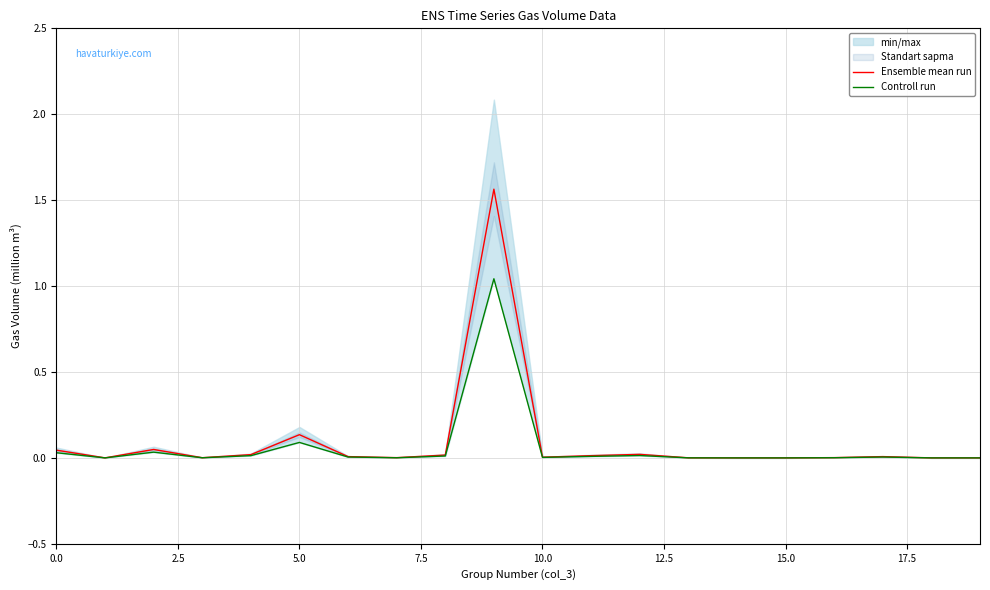

What is the greatest value displayed?

1.6